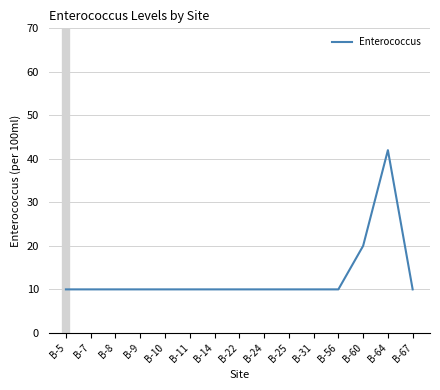

What is the difference between the values at B-60 and B-7?

10